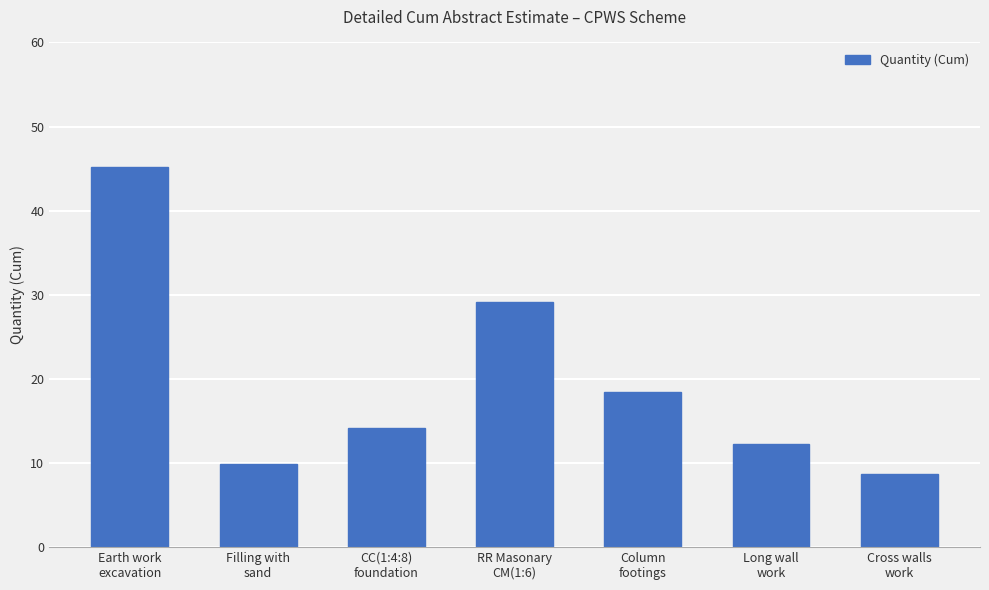

The value at Column
footings is 26.5. True or false?

False